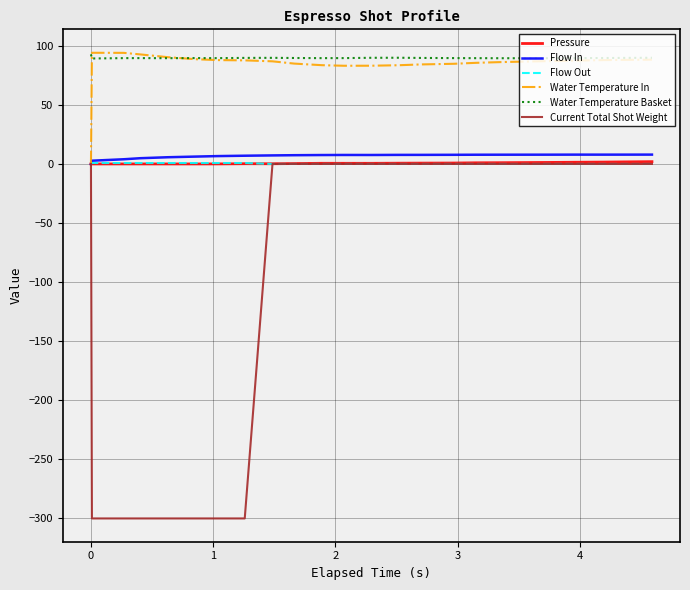

Which series has the largest range (max minus min)?

Current Total Shot Weight